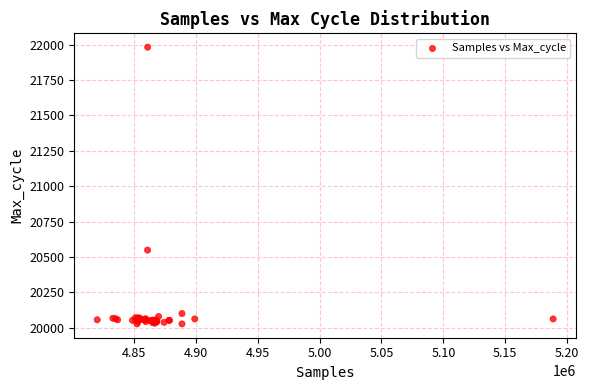

What Y value in the scatter plot is closest to 21005?

20549